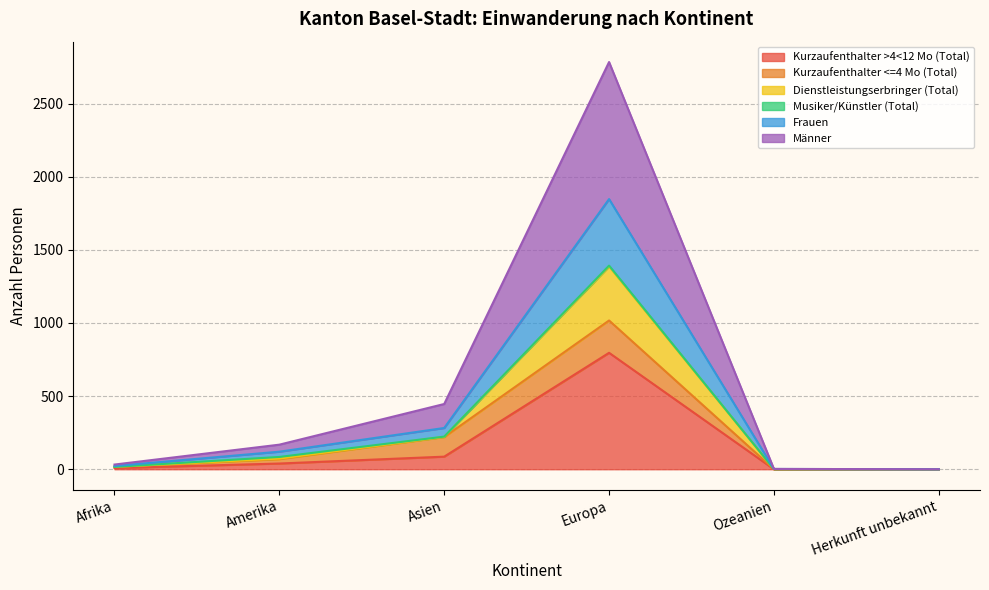

Which category has the highest value in the Kurzaufenthalter >4<12 Mo (Total) series?

Europa